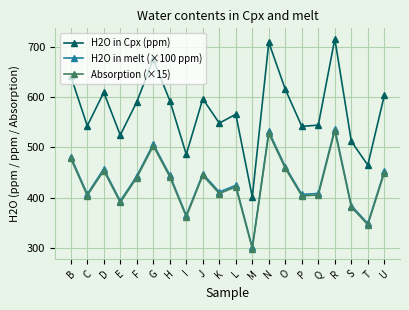

What is the value of the H2O in melt (×100 ppm) point at the 8th from the left?

364.6